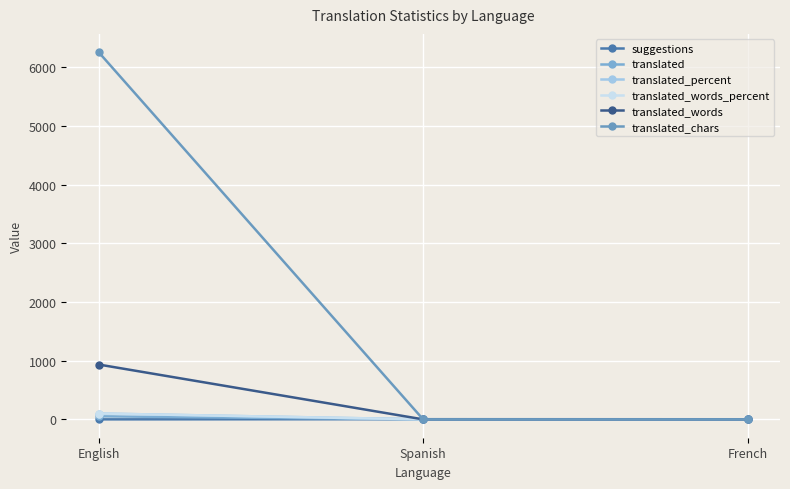

Is this an area chart (filled region under the line)?

No